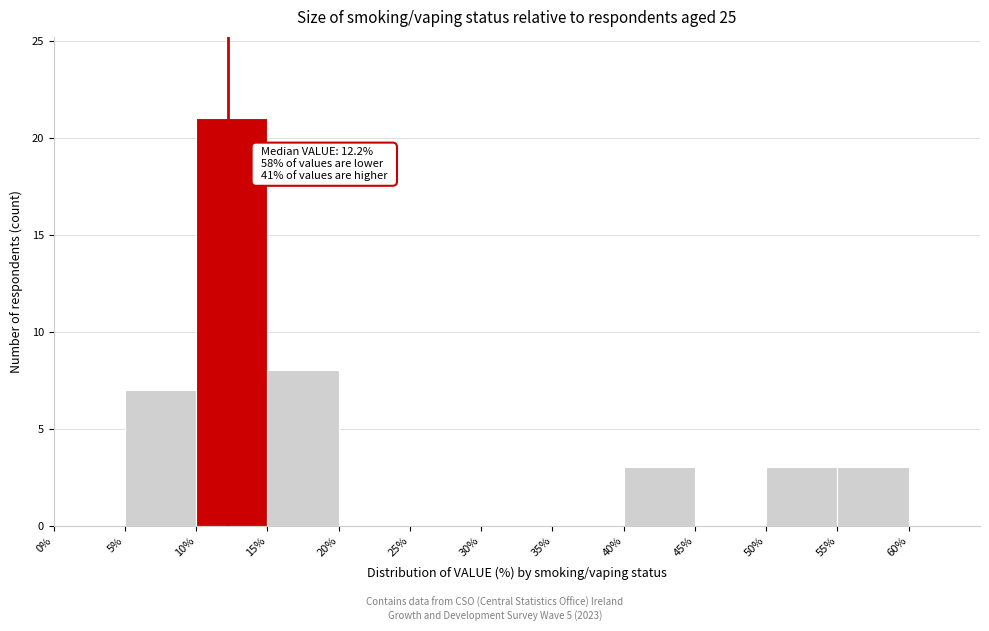

Which range on the x-axis has the tallest bar?

10% to 15%